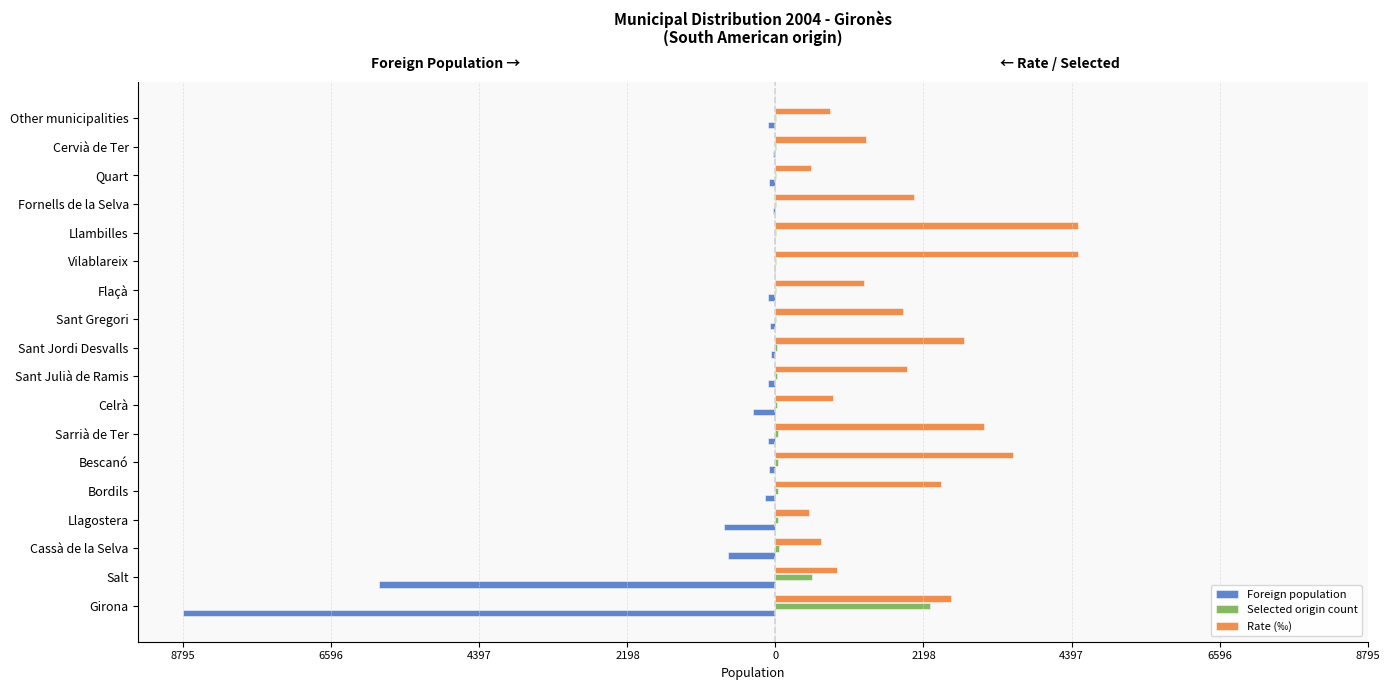

What are all the series names shown in the legend?

Foreign population, Selected origin count, Rate (‰)